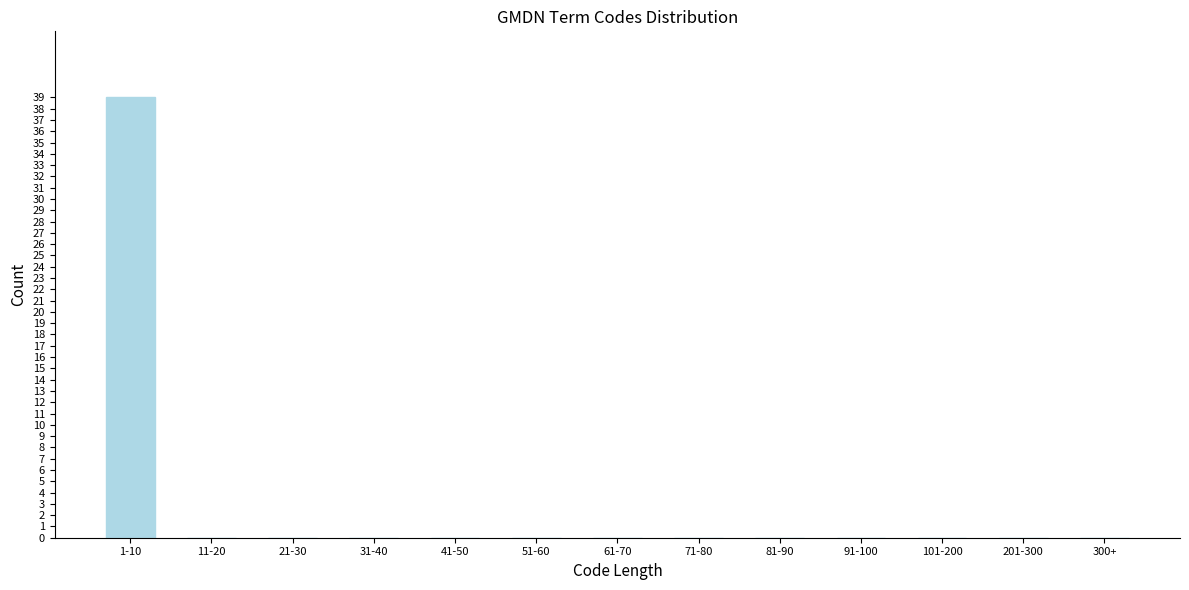

Reading right to left, extract all data points from this chart.

300+=0	201-300=0	101-200=0	91-100=0	81-90=0	71-80=0	61-70=0	51-60=0	41-50=0	31-40=0	21-30=0	11-20=0	1-10=39